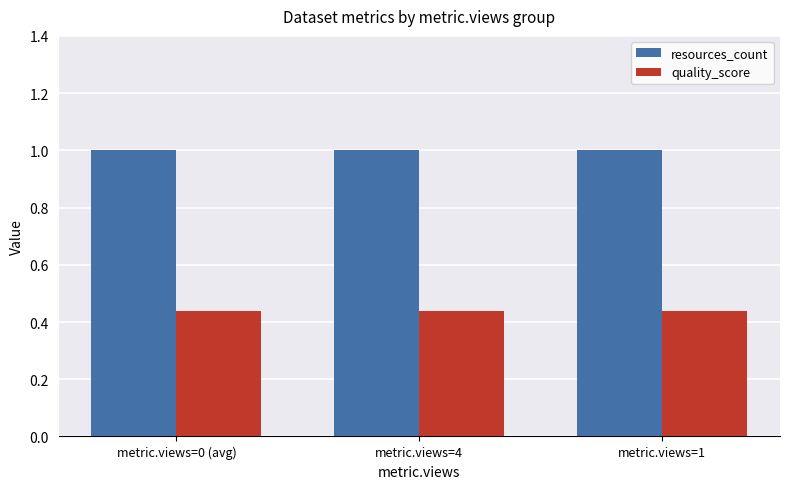

How many bars are there in each group?

2